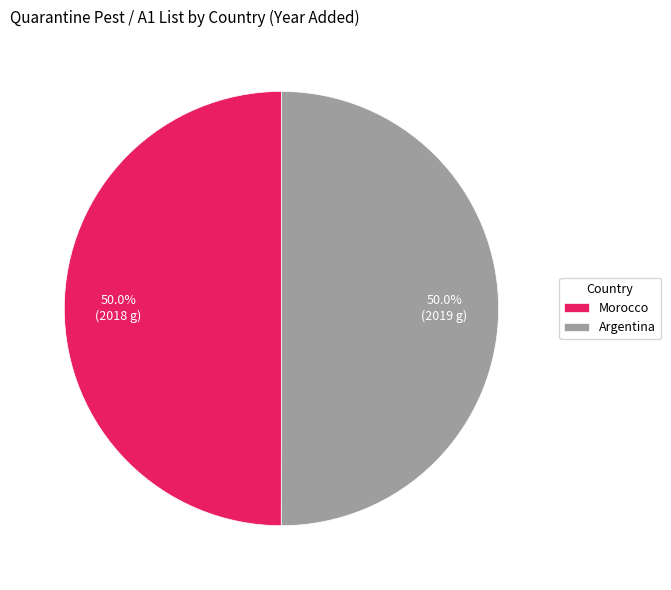

Combined, what portion of the pie is Argentina and Morocco?

100.0%